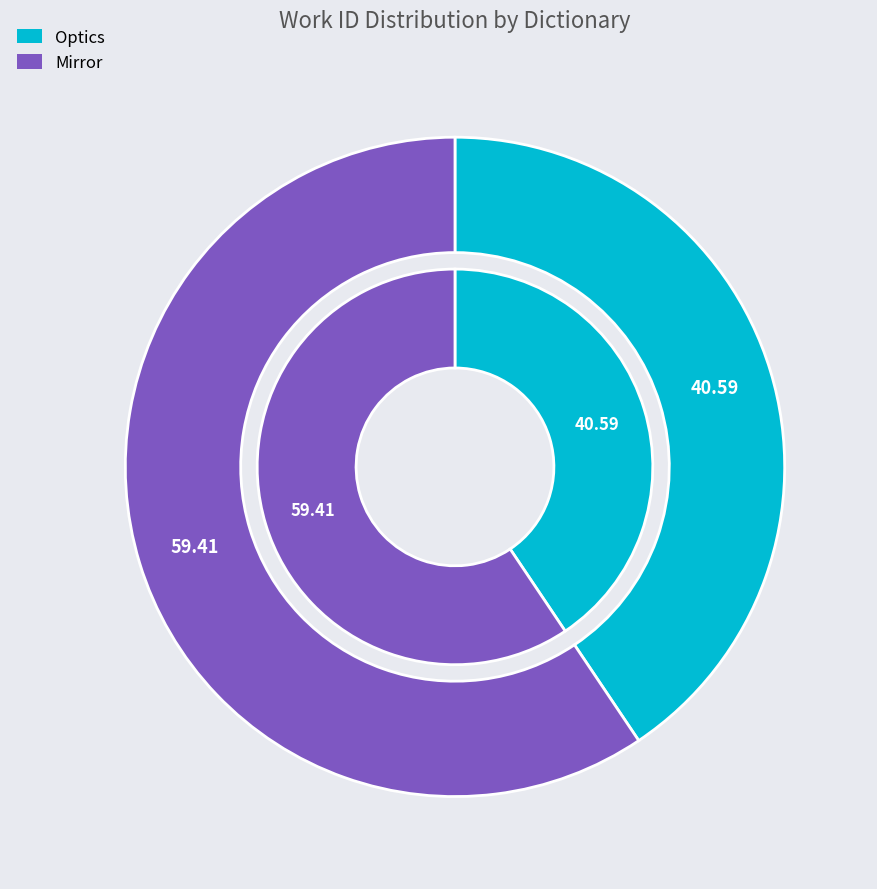

Is it true that Optics is 46% of the pie?

False